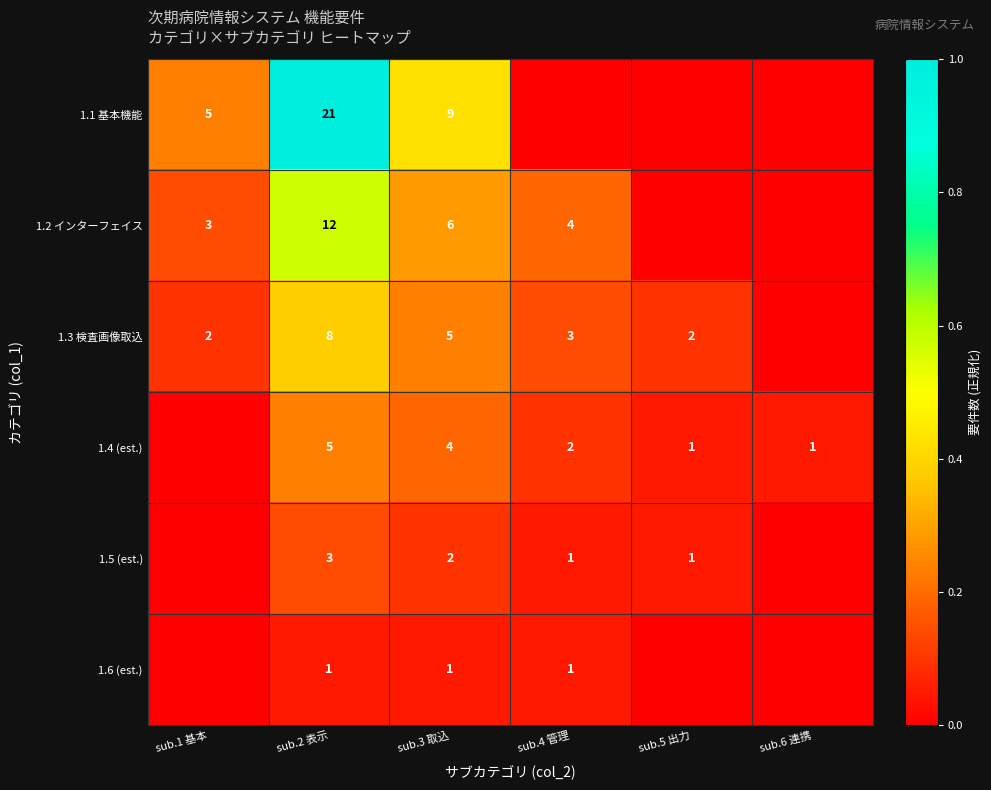

Which series changed the most between sub.2 表示 and sub.3 取込?

1.1 基本機能